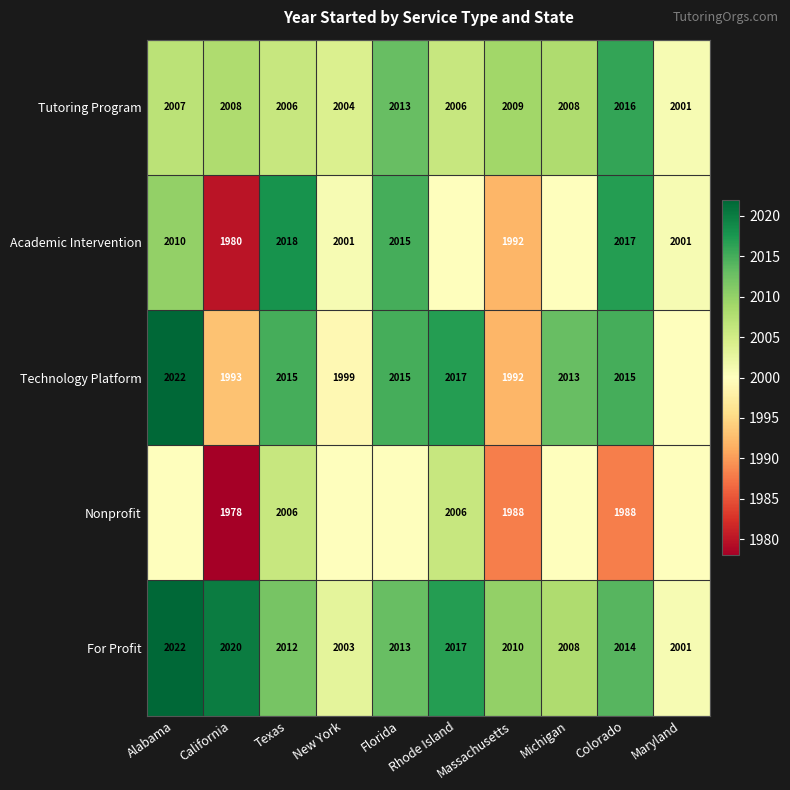

What is the sum of all For Profit values?

20120